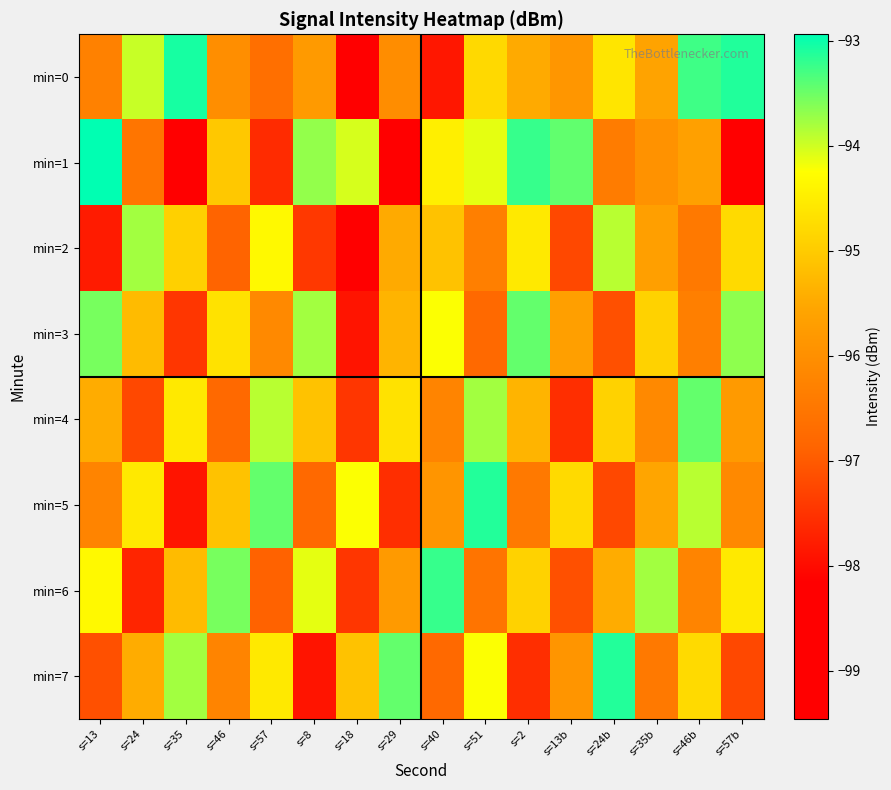

At how many categories does at least one series exceed -97?

16